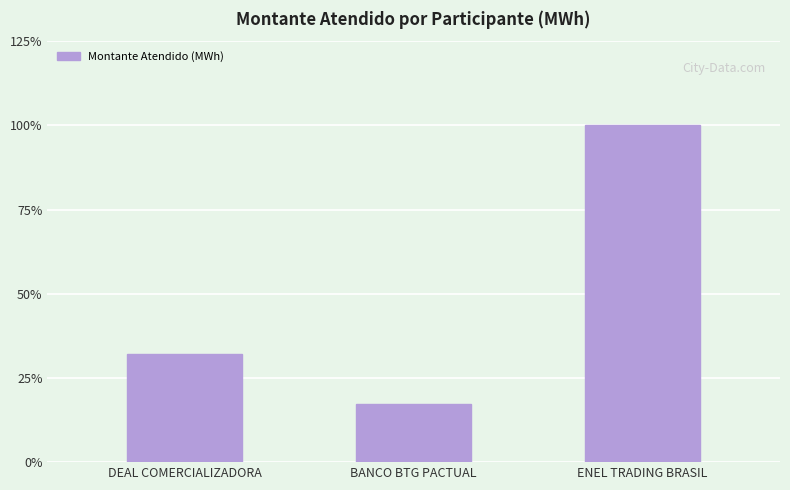

Is it true that the value at ENEL TRADING BRASIL is 32789.2?

True